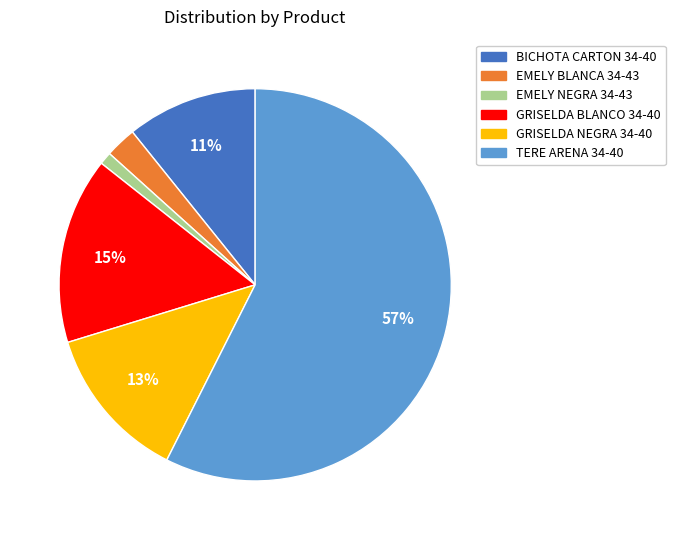

To the nearest percent, what is the combined percentage of TERE ARENA 34-40 and GRISELDA NEGRA 34-40?

70%